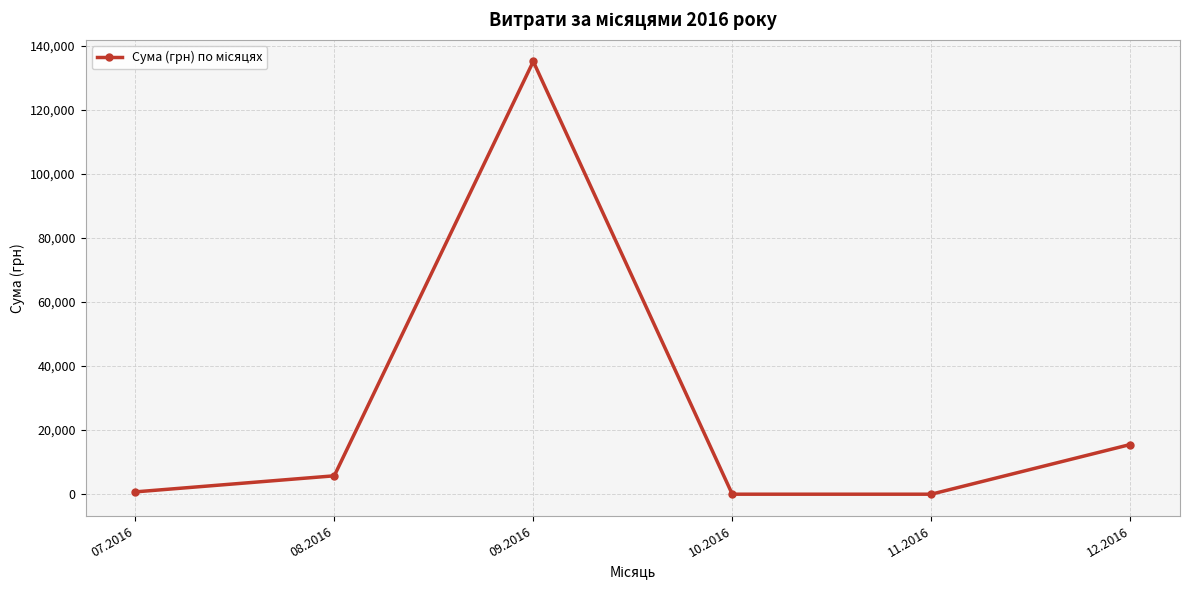

What is the maximum value shown in the chart?

135055.0